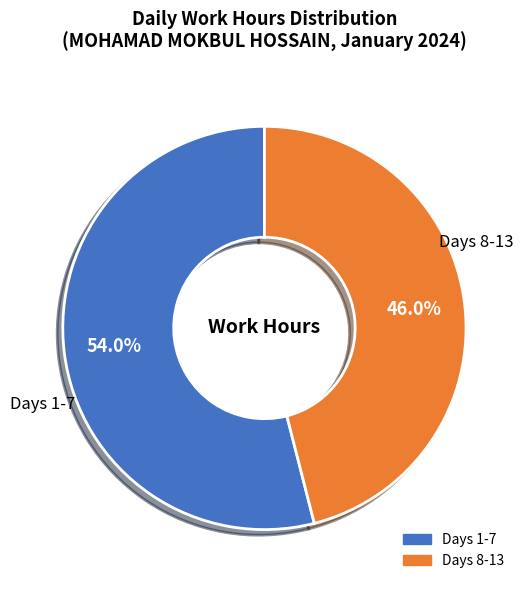

How many slices are in this pie chart?

2